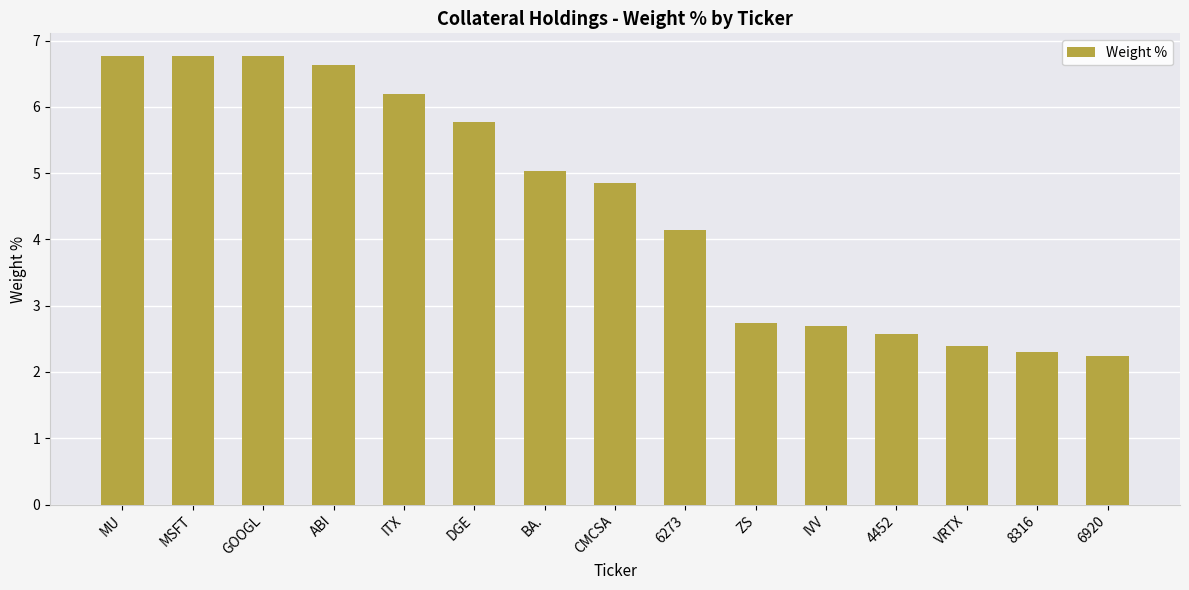

How many series are shown in this chart?

1